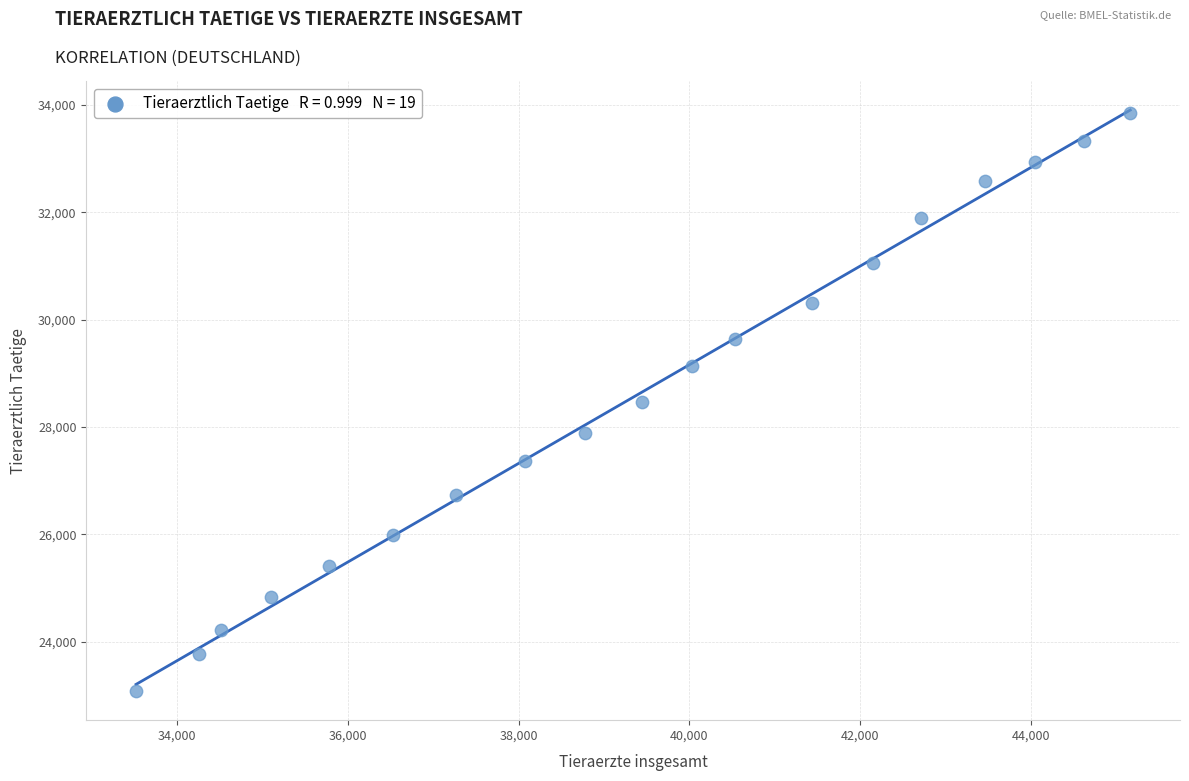

What is the range of Y values (max minus min)?

10768